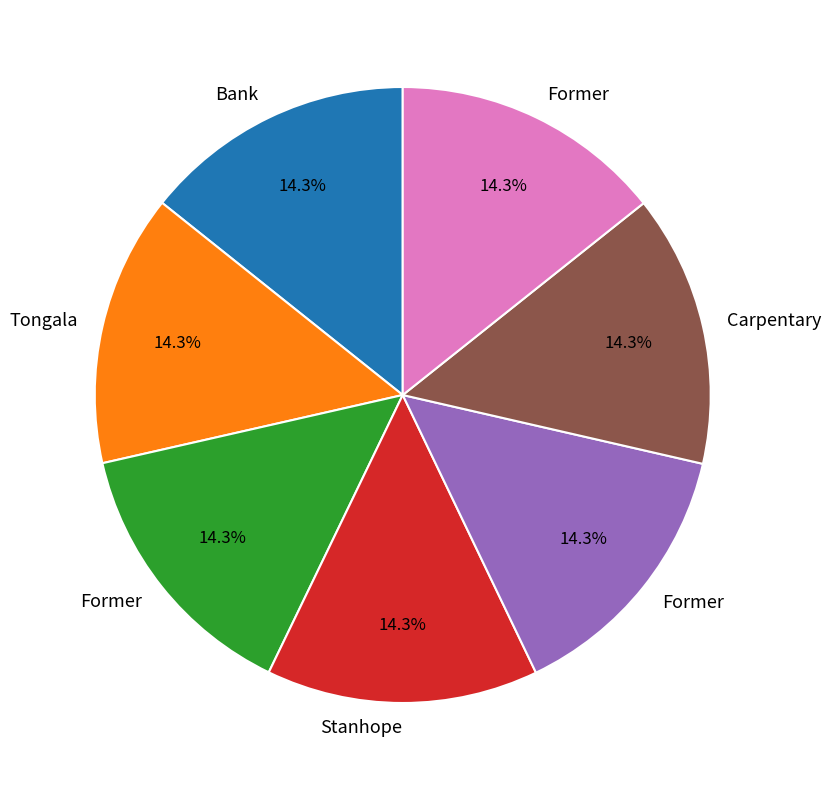

Does any single category account for the majority?

No